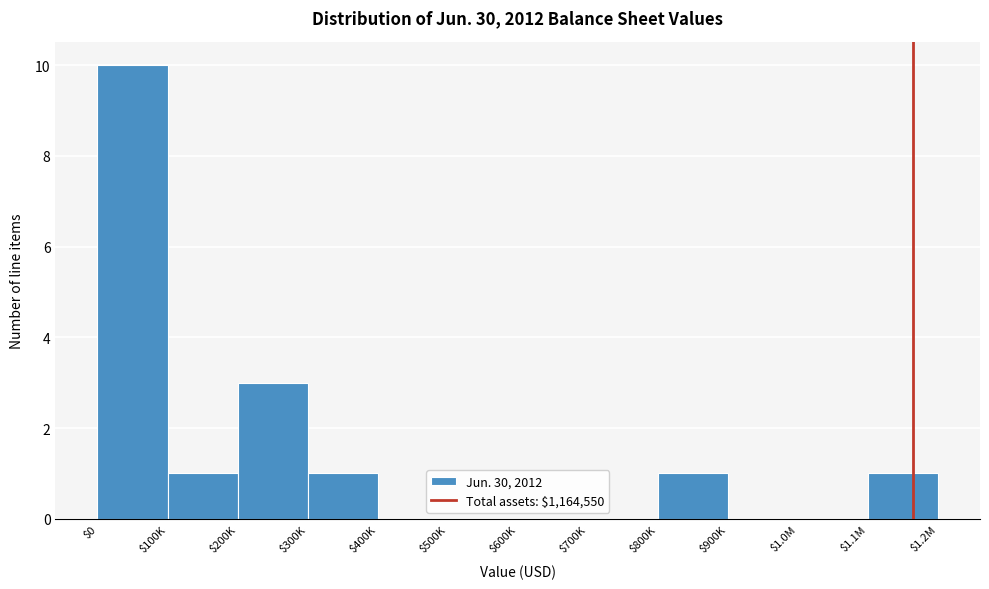

Where is the data nearest to the value 5?

$200K